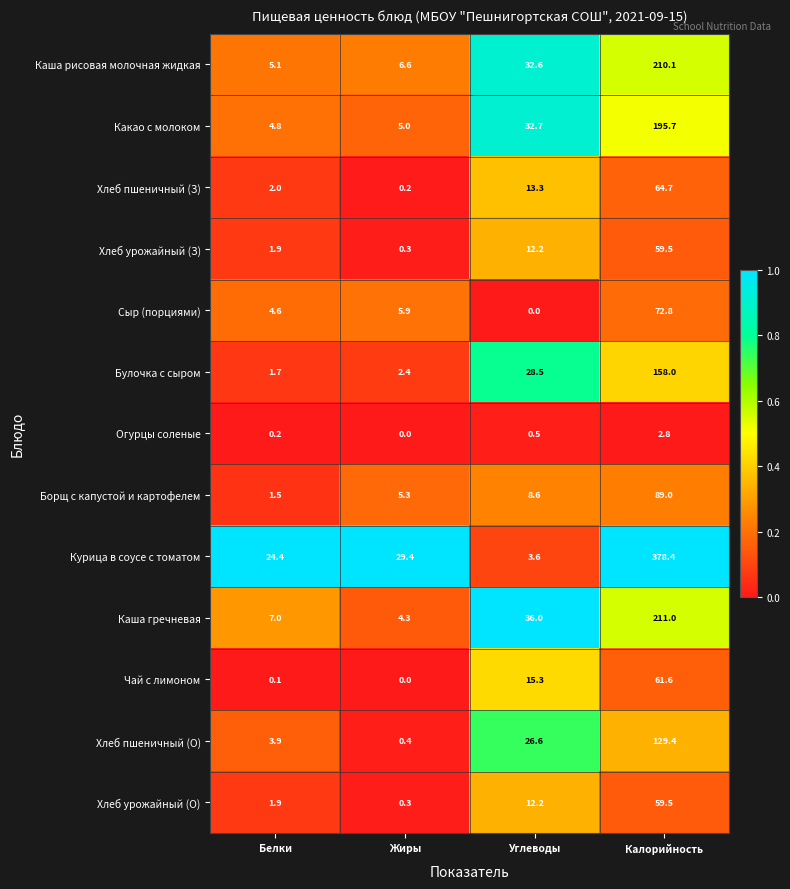

At which category is the sum across all series the highest?

Калорийность